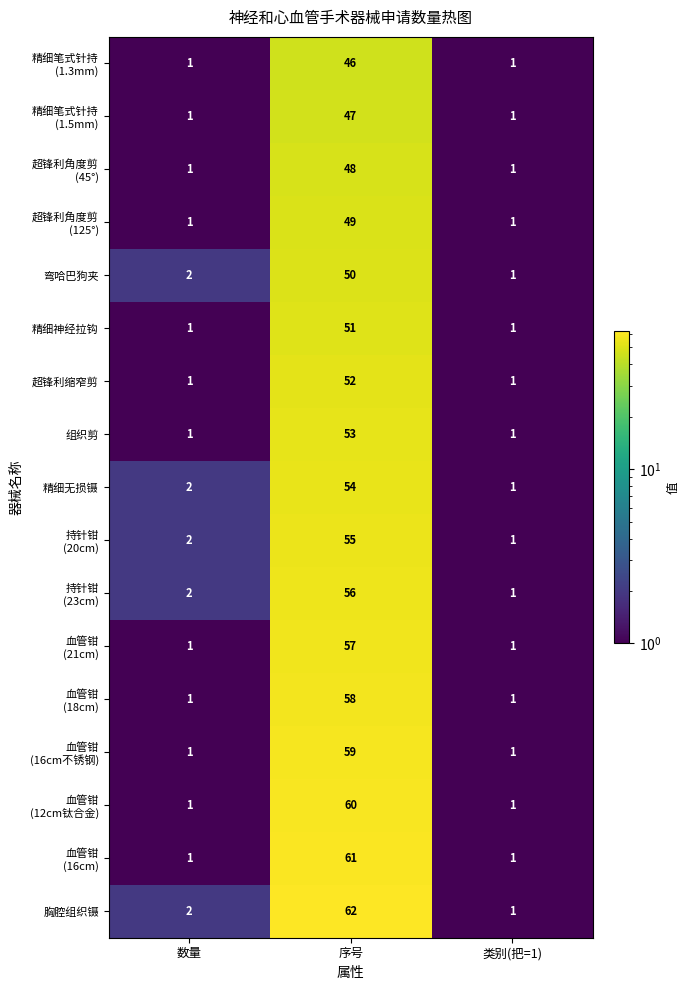

Which series has the largest total across all categories?

胸腔组织镊